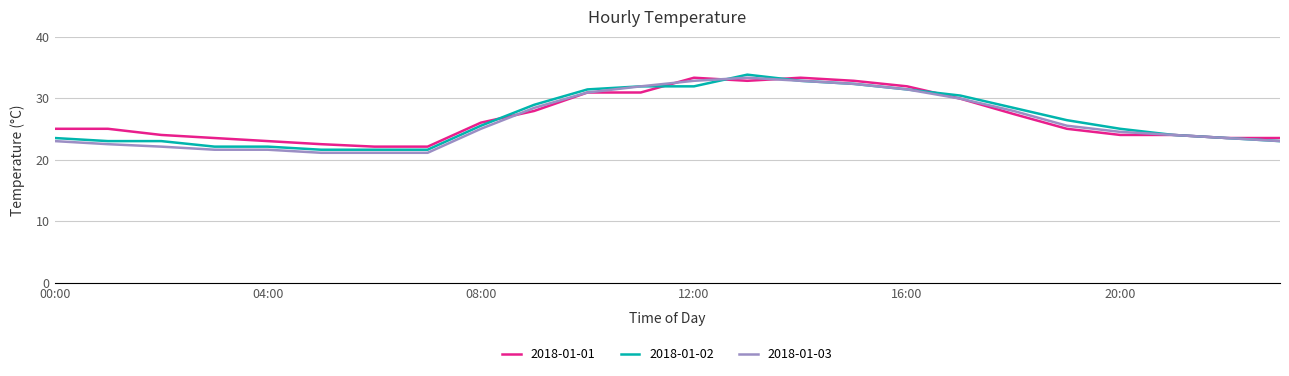

What is the average value of the 2018-01-01 series?

26.8